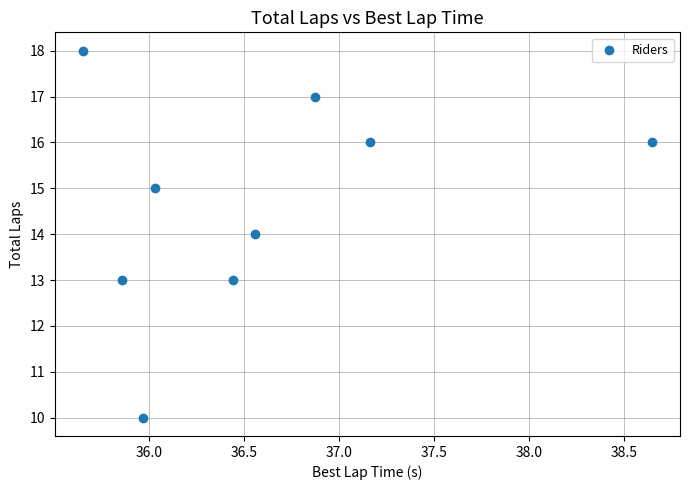

What is the range of Y values (max minus min)?

8